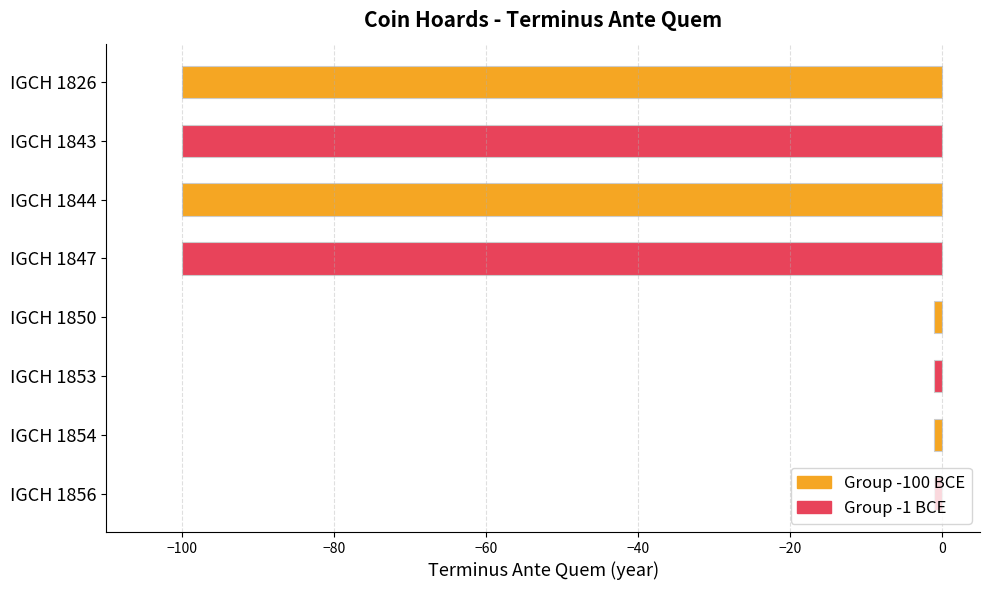

The value at IGCH 1844 is -100. True or false?

True